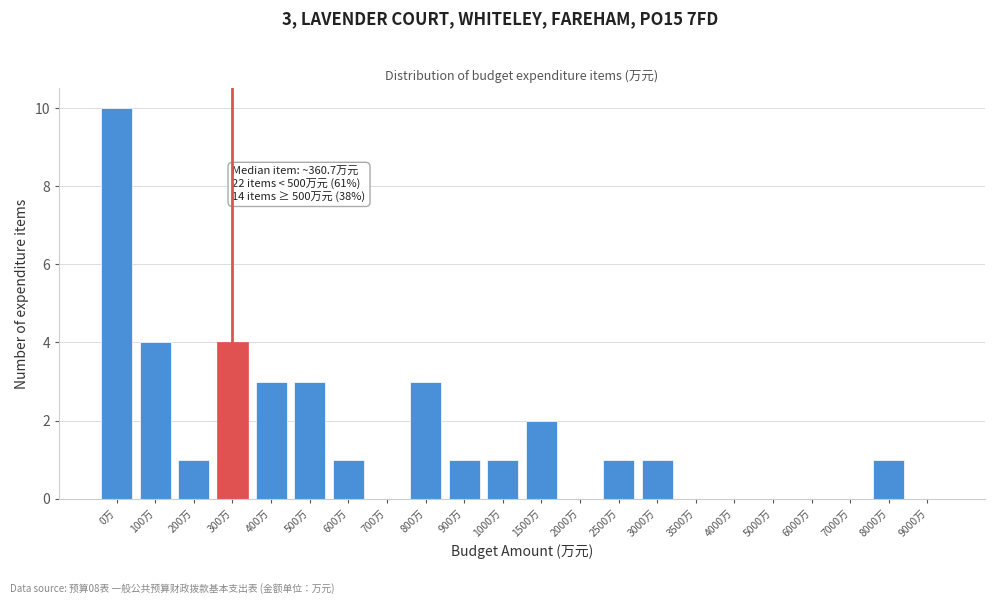

Reading right to left, list all the values displayed in this chart.

9000万=0	8000万=1	7000万=0	6000万=0	5000万=0	4000万=0	3500万=0	3000万=1	2500万=1	2000万=0	1500万=2	1000万=1	900万=1	800万=3	700万=0	600万=1	500万=3	400万=3	300万=4	200万=1	100万=4	0万=10